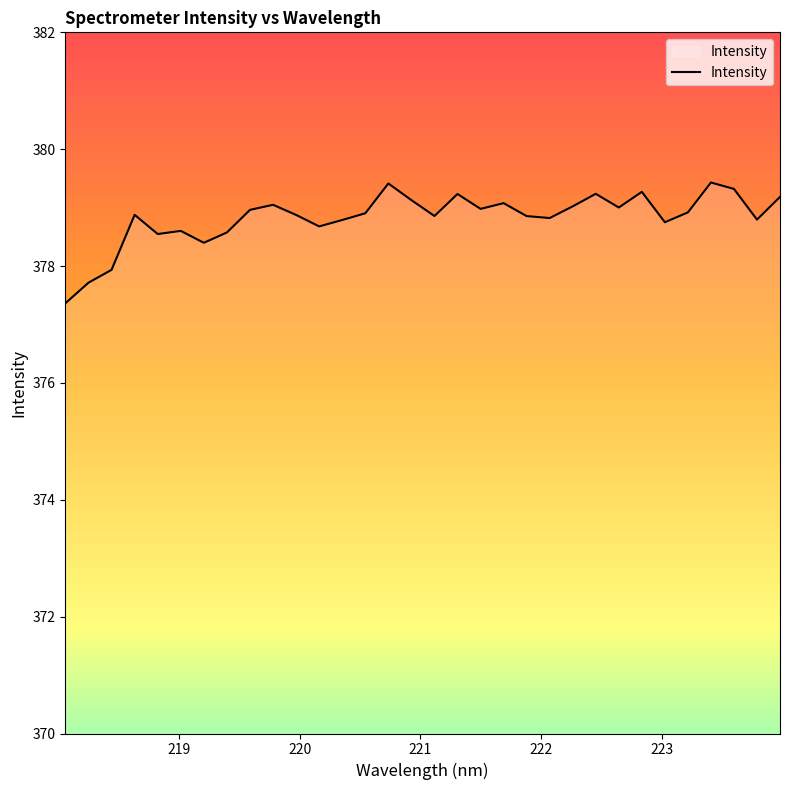

What is the maximum value shown in the chart?

379.4